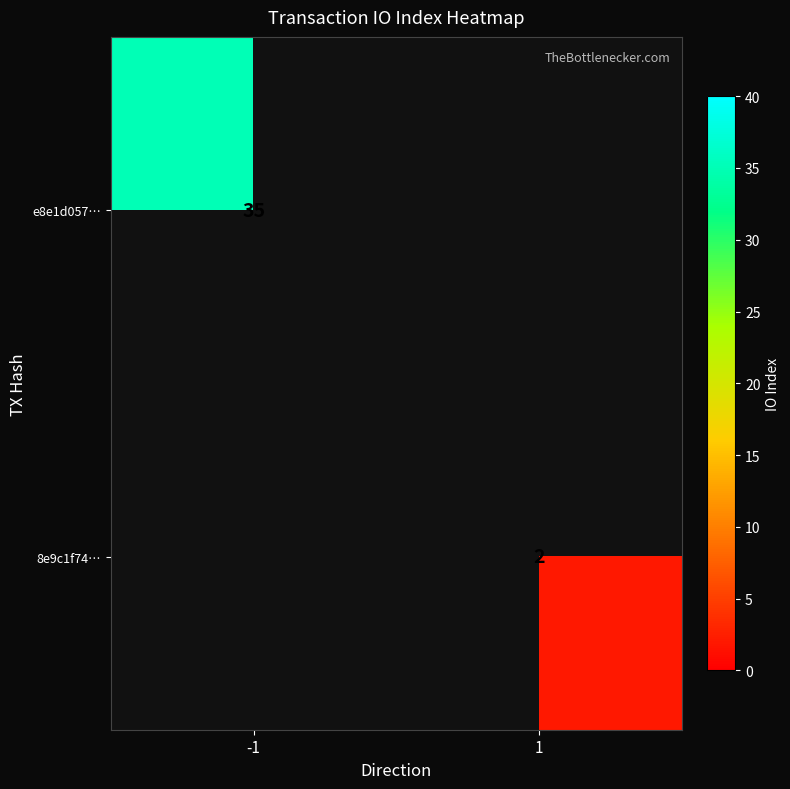

True or false: 8e9c1f74… has a value of 2 at 1.

True